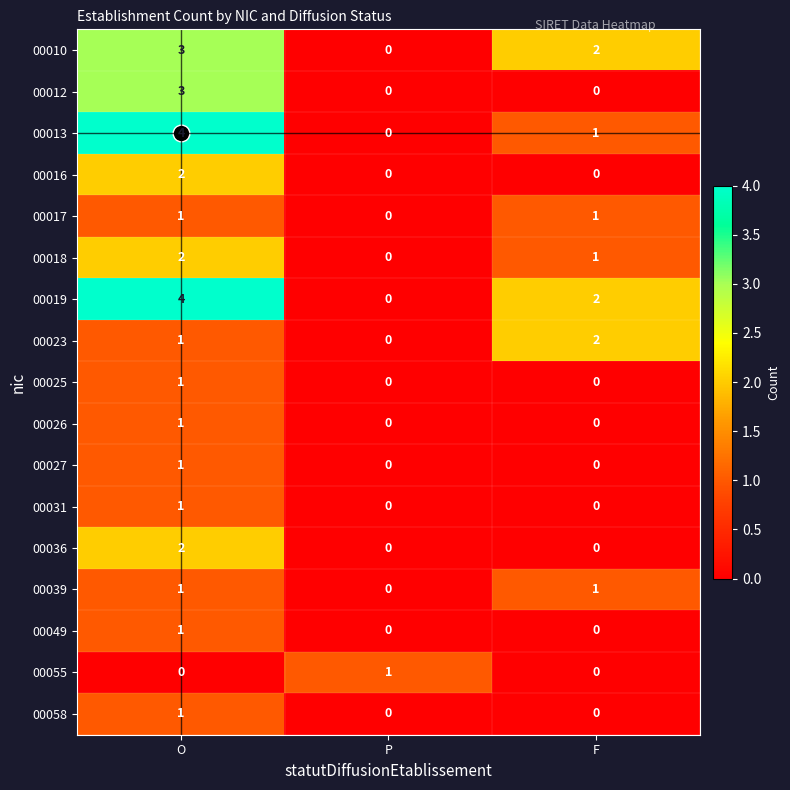

At which category is the sum across all series the highest?

O